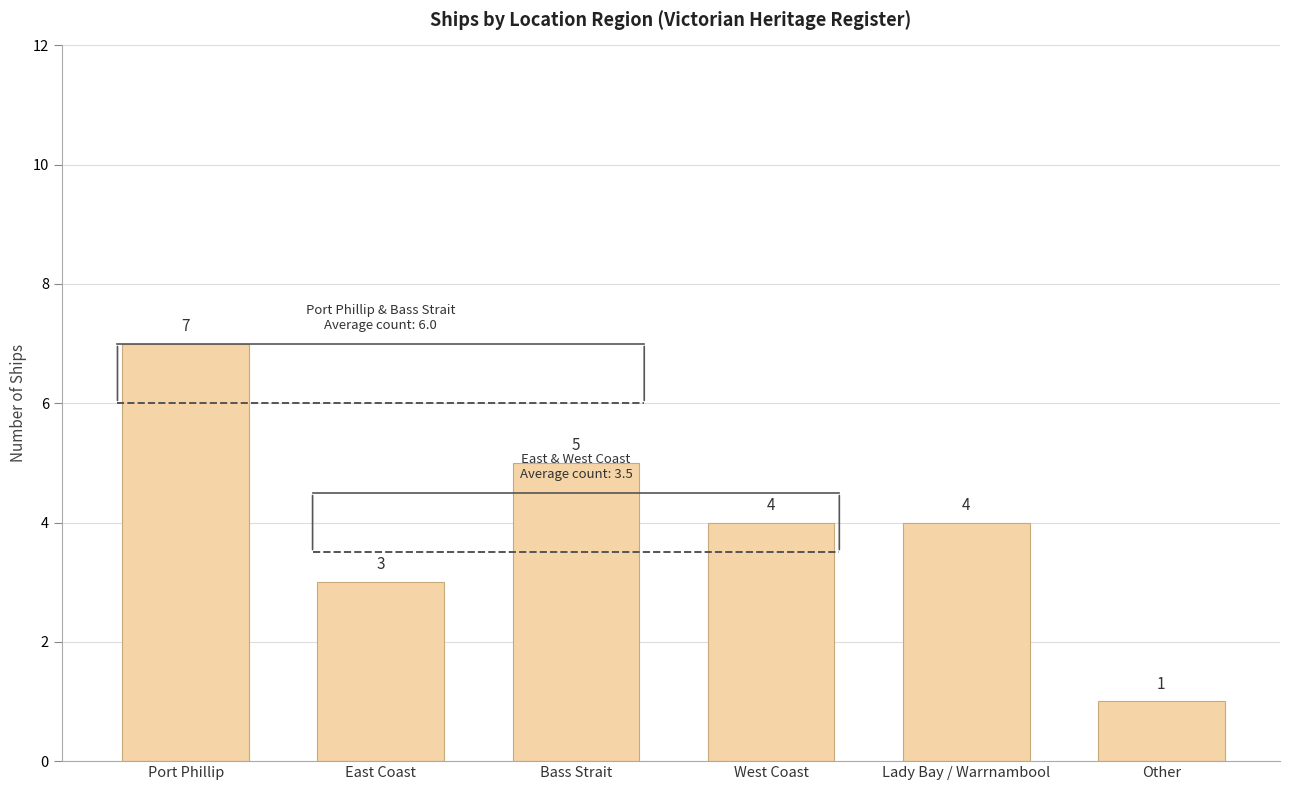

Count the number of categories in the chart.

6